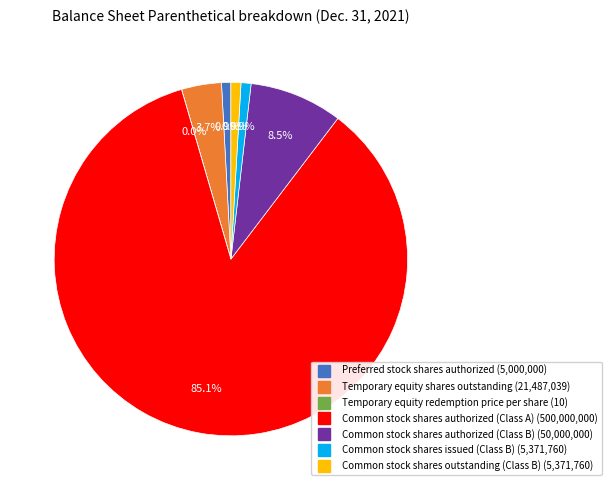

Which slice is the largest?

Common stock shares authorized (Class A)